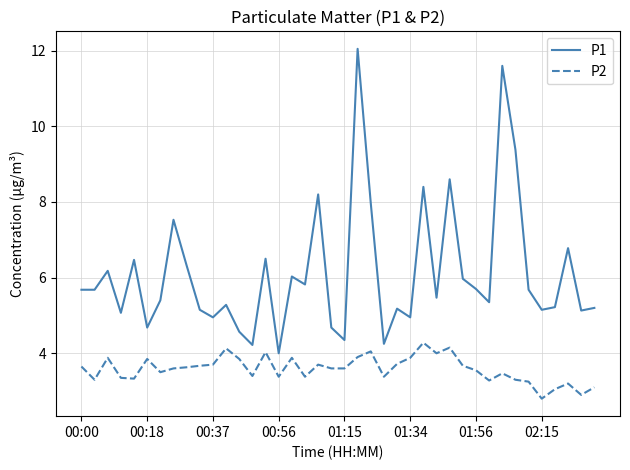

What is the maximum value for P1?

12.1